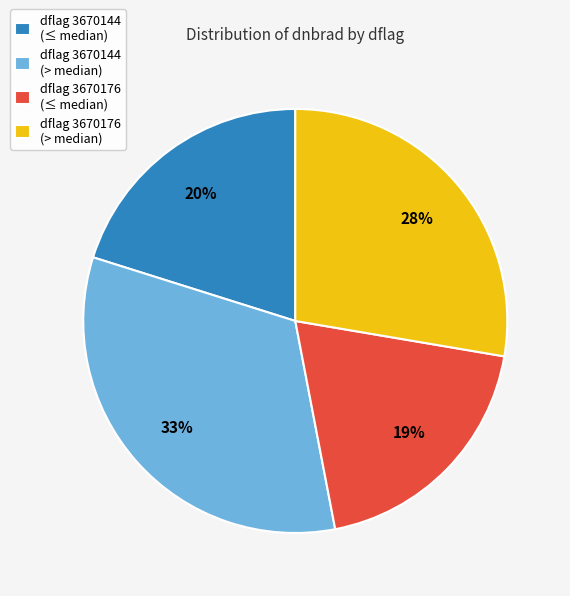

Is it true that dflag 3670176 (> median) is 28% of the pie?

True